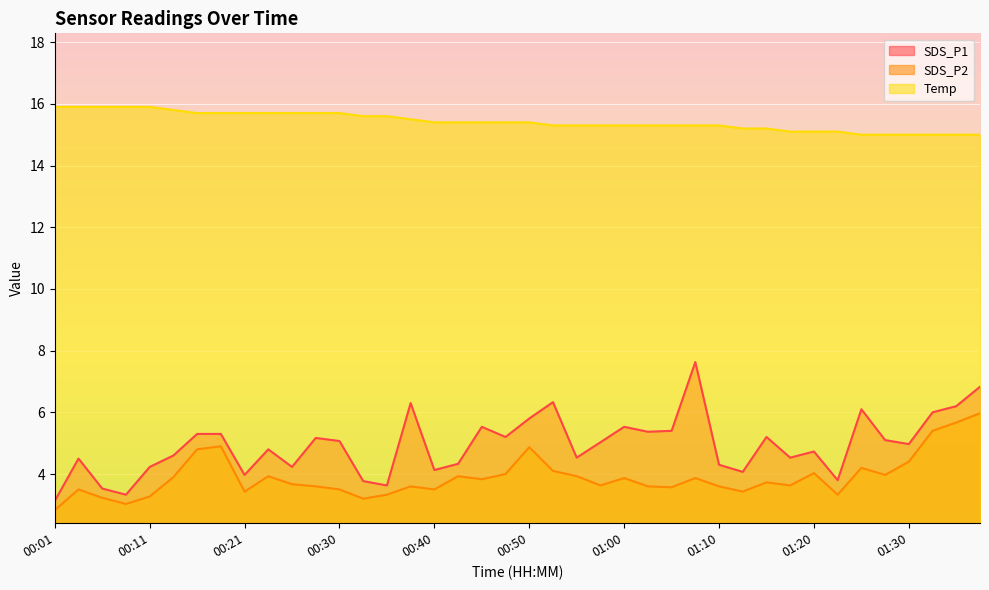

Is the value of SDS_P2 at 01:20 greater than the value of SDS_P1 at 01:05?

No